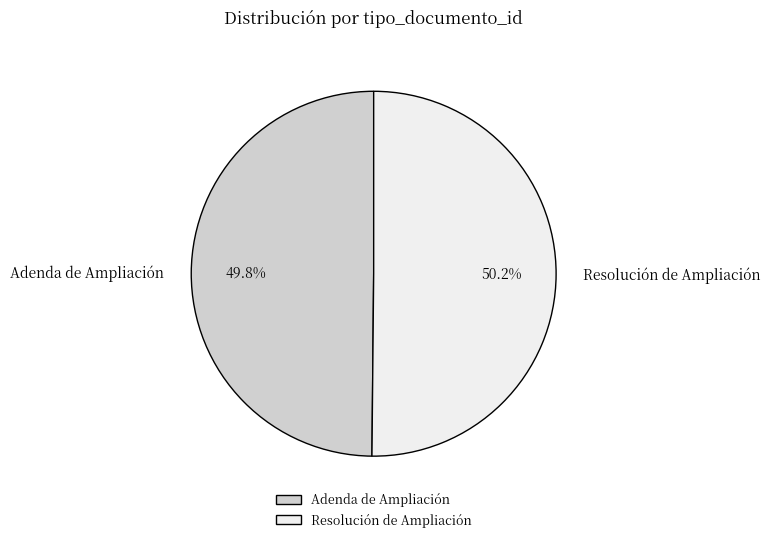

To the nearest percent, what is the combined percentage of Resolución de Ampliación and Adenda de Ampliación?

100%